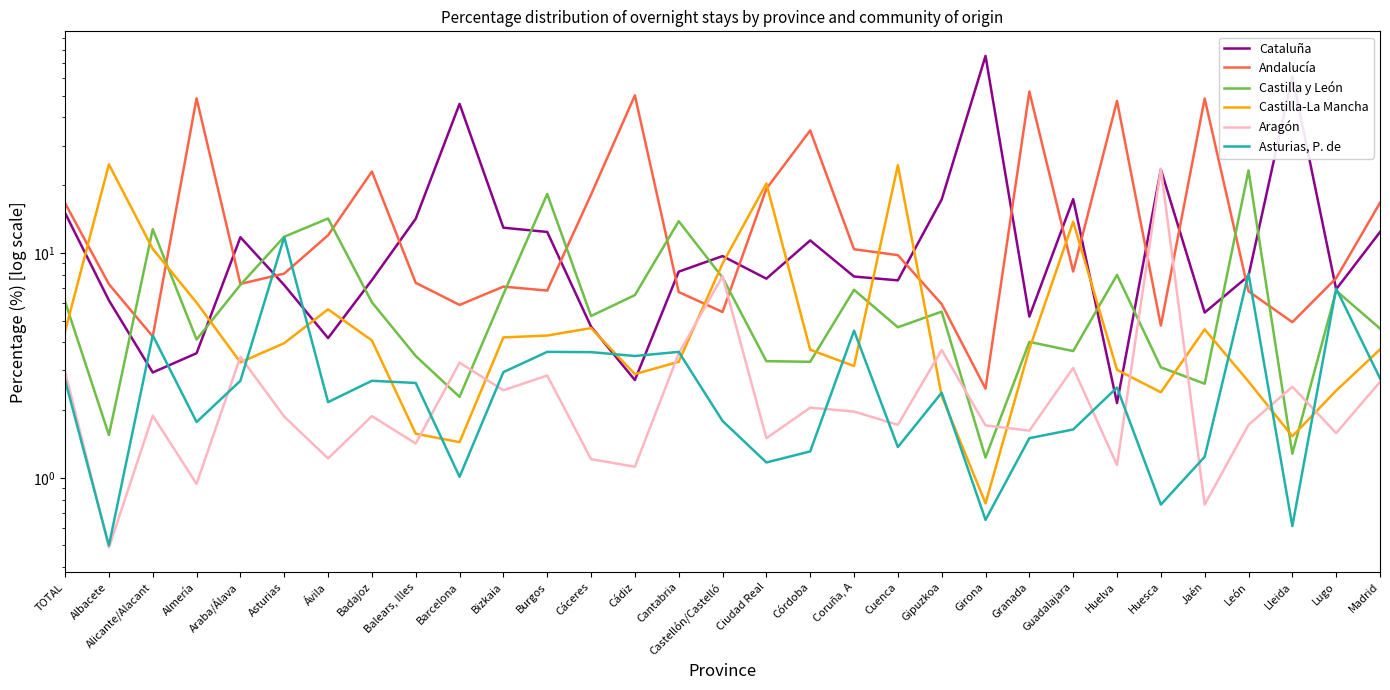

At how many categories does at least one series exceed 37?

8